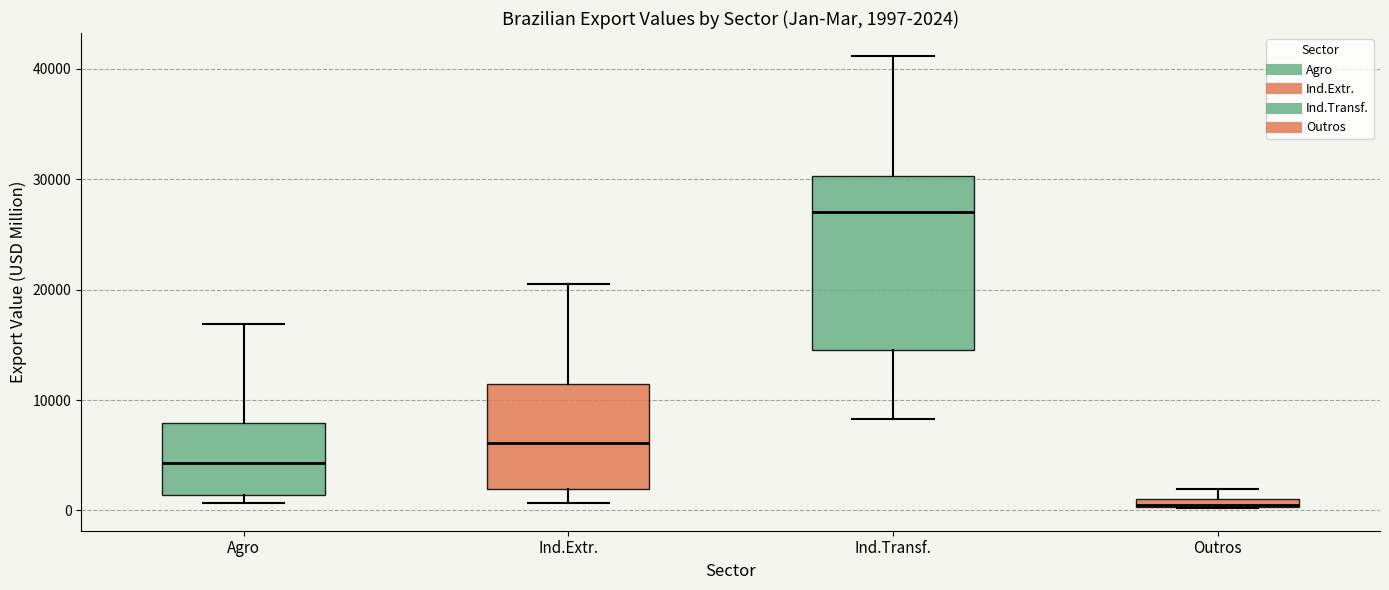

Which box's median line is the lowest?

Outros